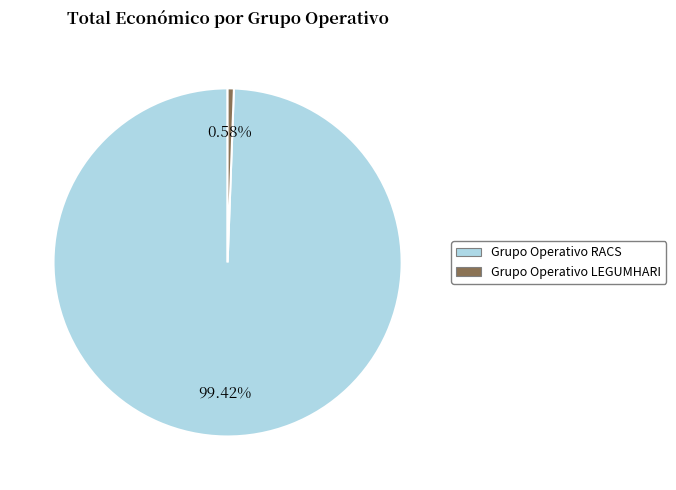

The Grupo Operativo RACS slice represents 88% of the pie. True or false?

False